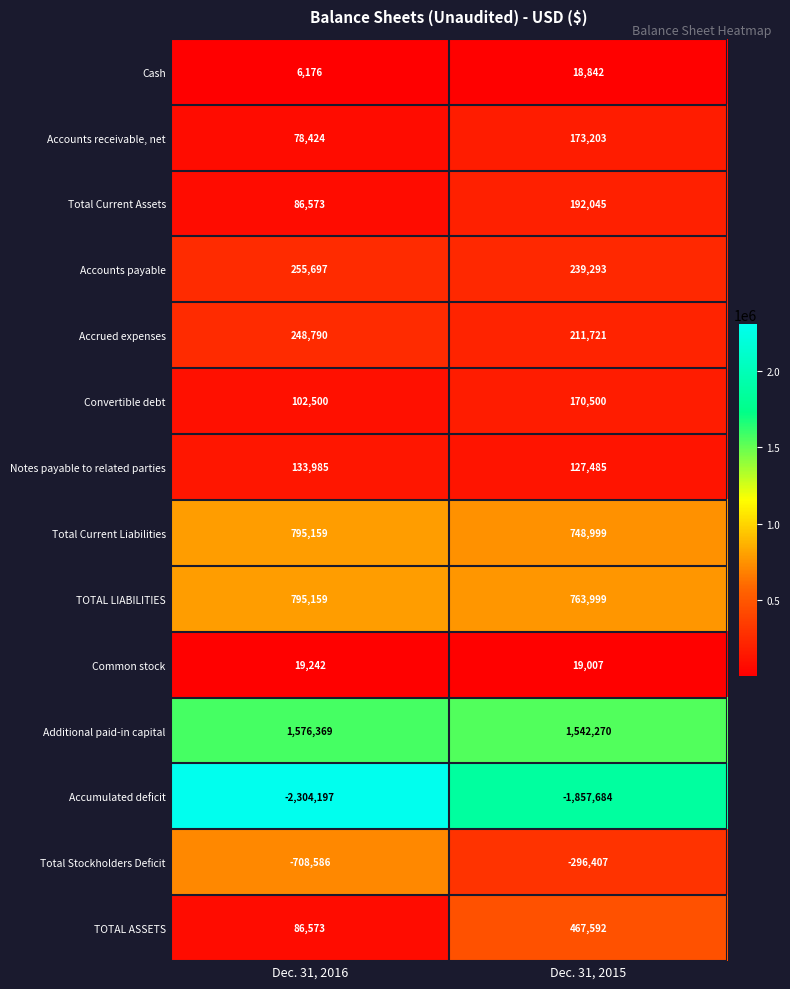

At which category is the sum across all series the highest?

Dec. 31, 2015